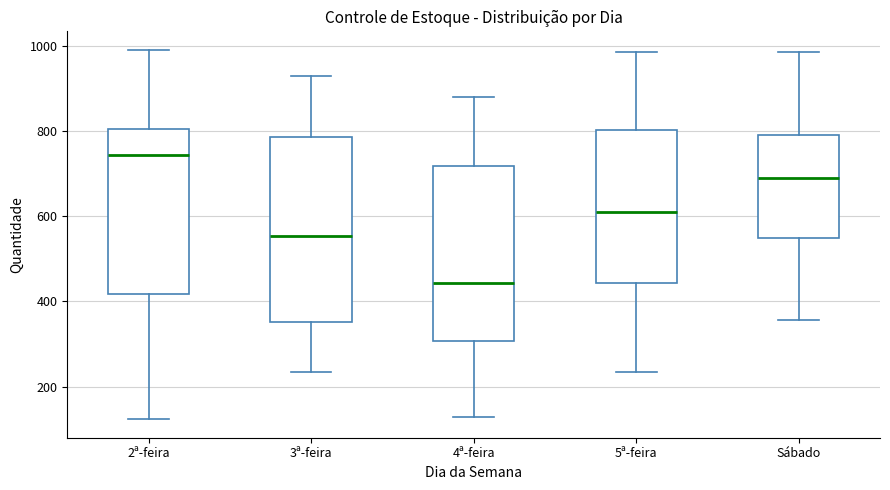

Which box's median line is the lowest?

4ª-feira